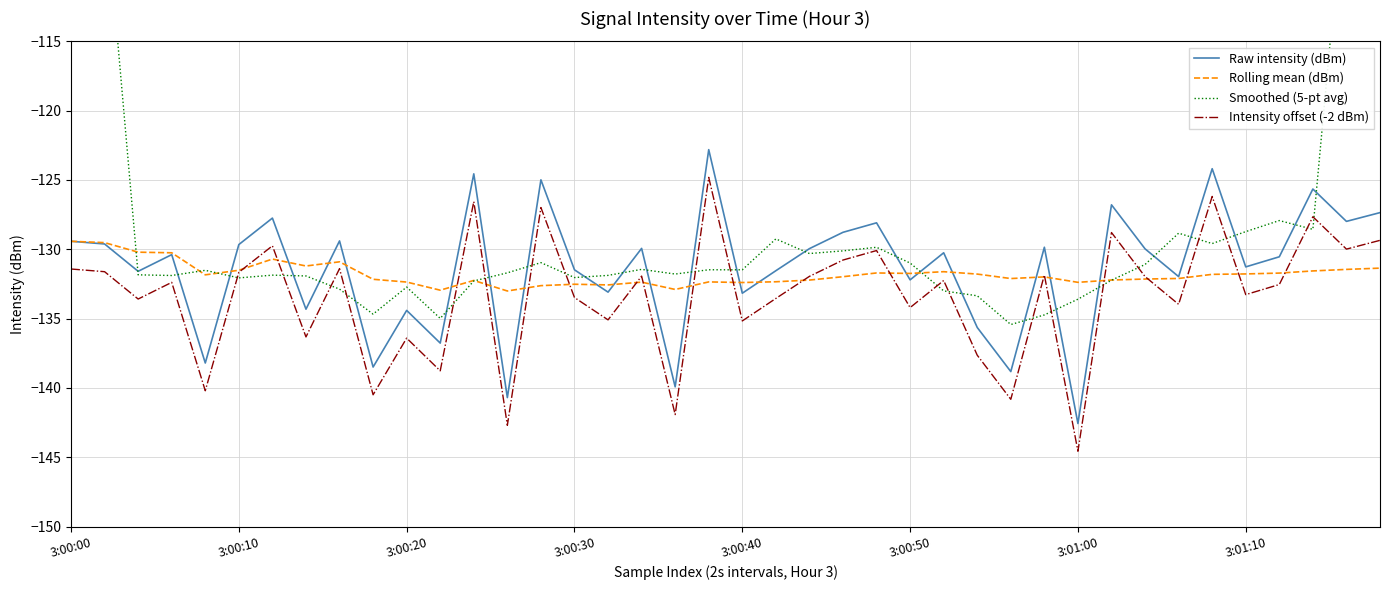

True or false: Raw intensity (dBm) and Intensity offset (-2 dBm) intersect in this chart.

False